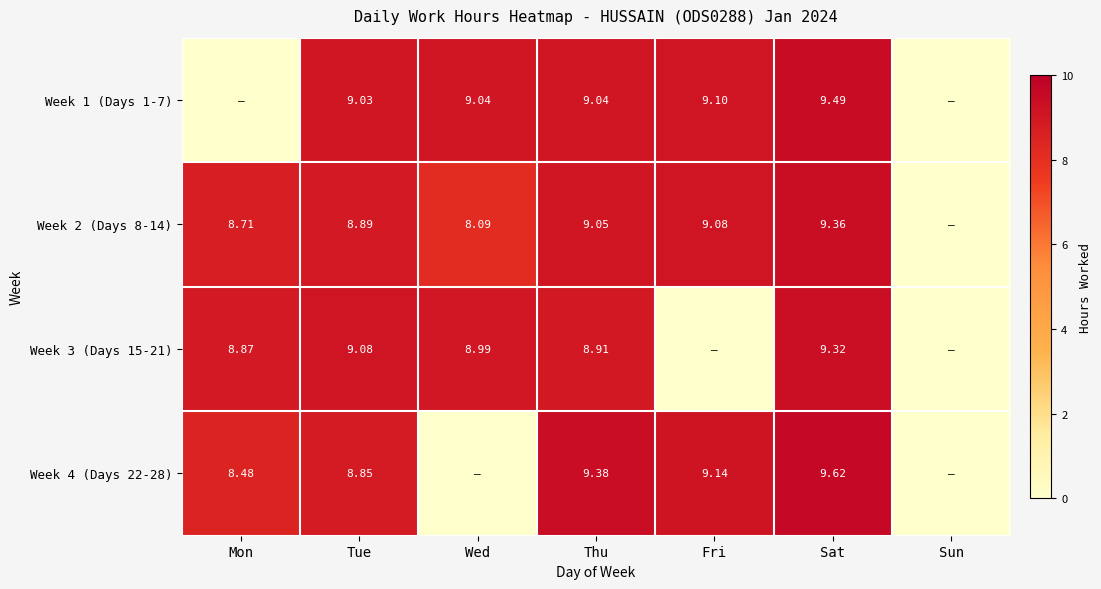

Is the value of Week 2 (Days 8-14) at Tue greater than the value of Week 4 (Days 22-28) at Sat?

No